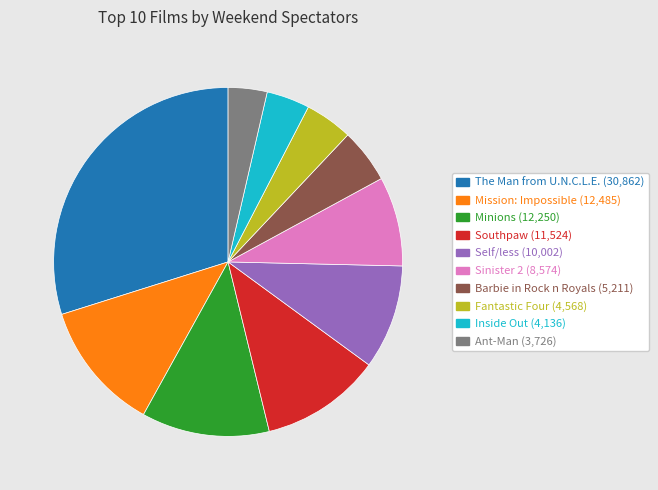

Is there any slice that represents more than half of the pie?

No